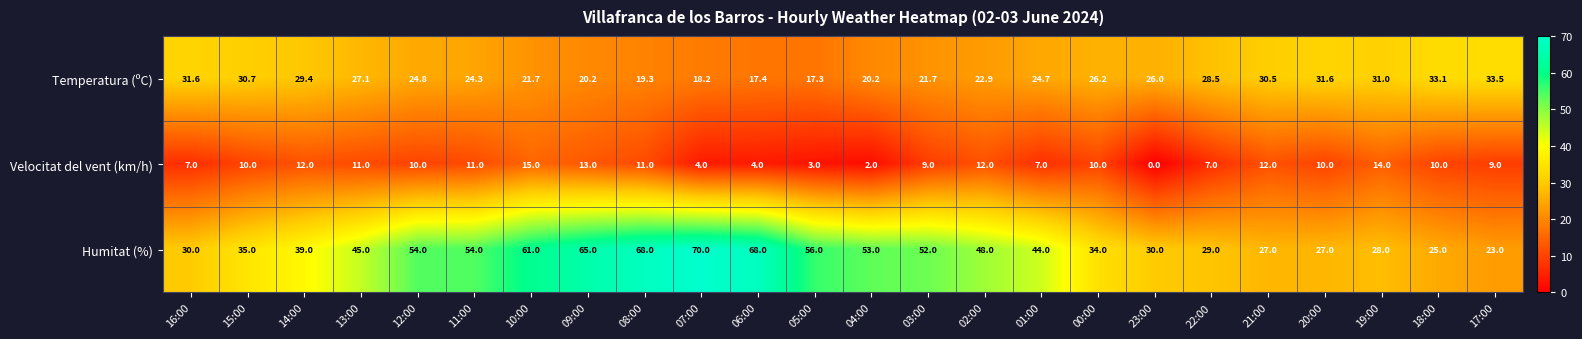

Which series has the largest total across all categories?

Humitat (%)